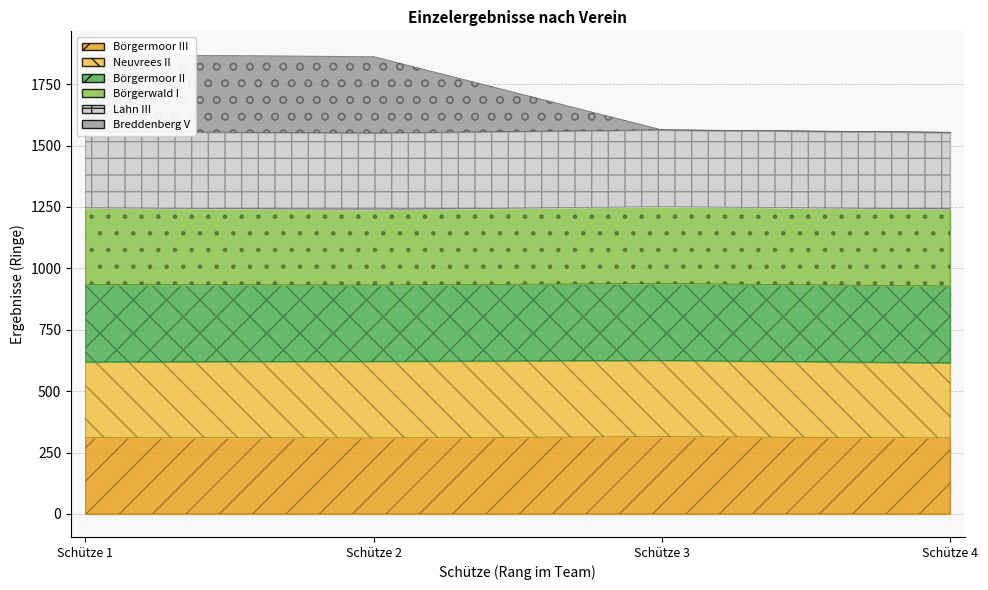

At Schütze 2, list the series in order from largest to smallest.

Lahn III, Neuvrees II, Breddenberg V, Börgermoor II, Börgermoor III, Börgerwald I